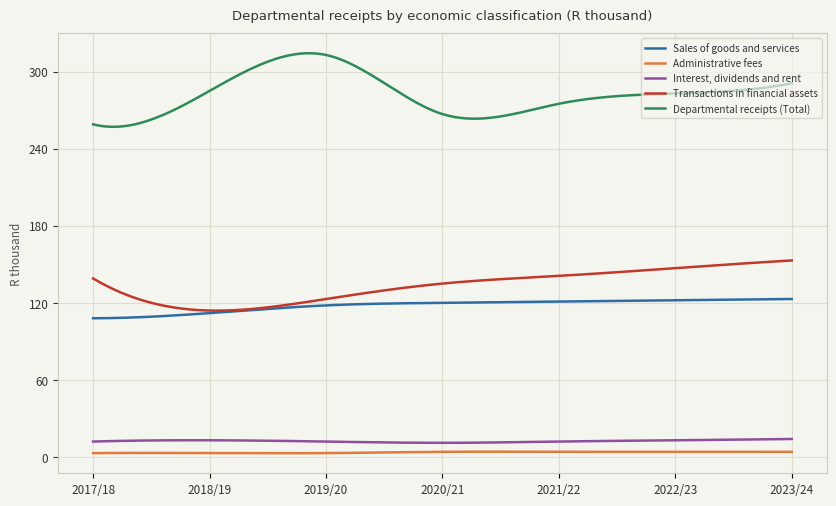

Rank the series by their maximum value, from highest to lowest.

Departmental receipts (Total), Transactions in financial assets, Sales of goods and services, Interest, dividends and rent, Administrative fees